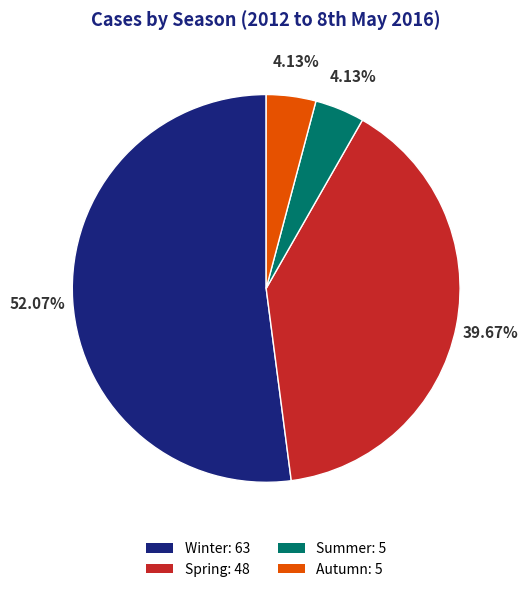

Between Spring: 48 and Summer: 5, which is larger?

Spring: 48